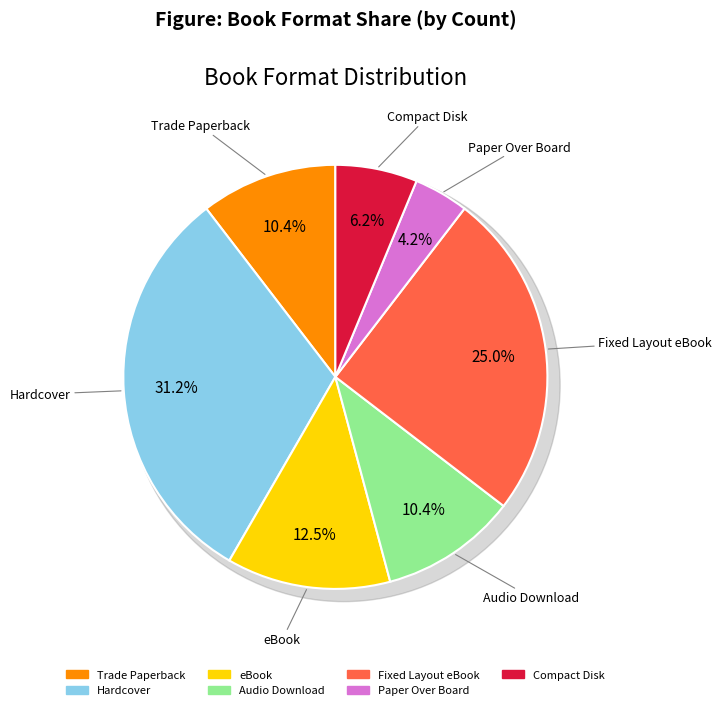

Approximately how many times larger is the value at Paper Over Board compared to Hardcover?

0.1